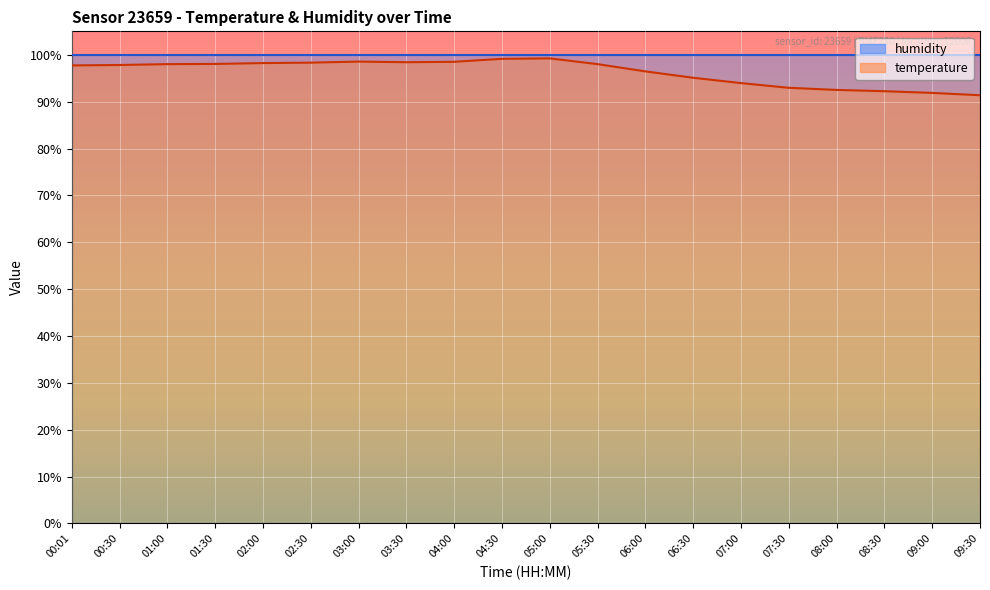

What is the maximum value shown in the chart?

100.0